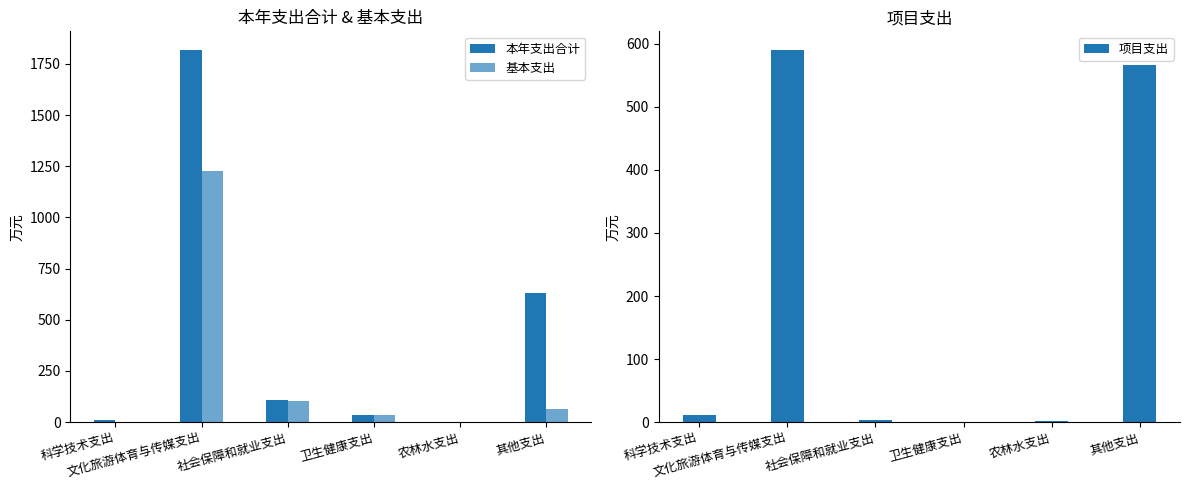

What is the label of the 5th bar from the left?

农林水支出